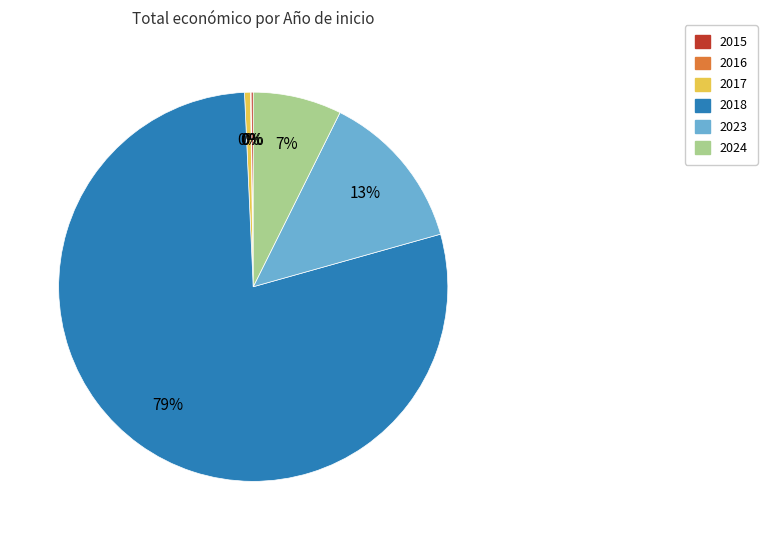

Which category has the biggest portion of the pie?

2018